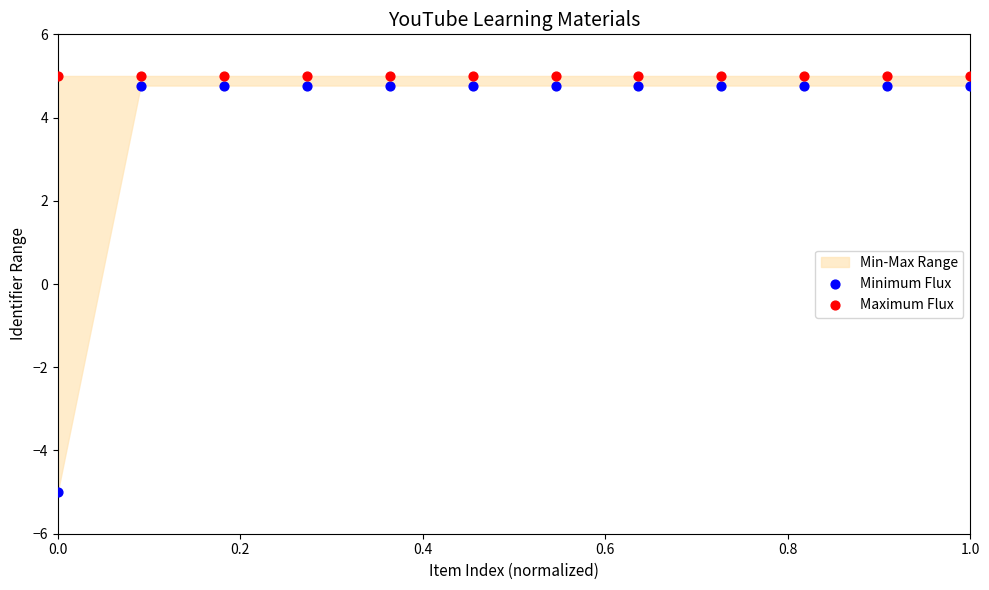

Which series reaches the minimum Y coordinate?

Minimum Flux